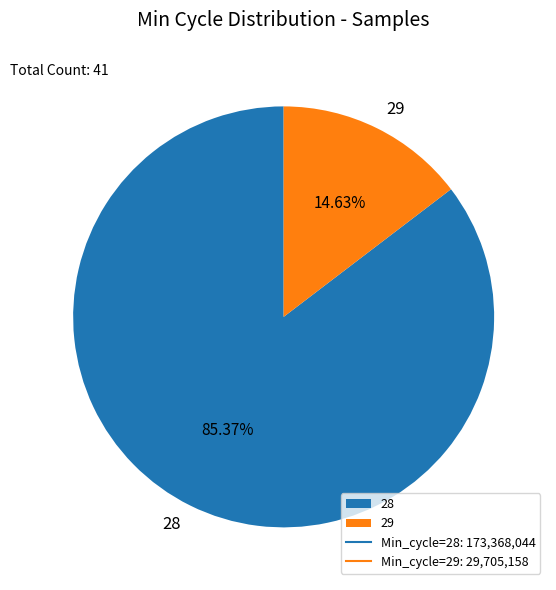

Which has a higher value, 29 or 28?

28